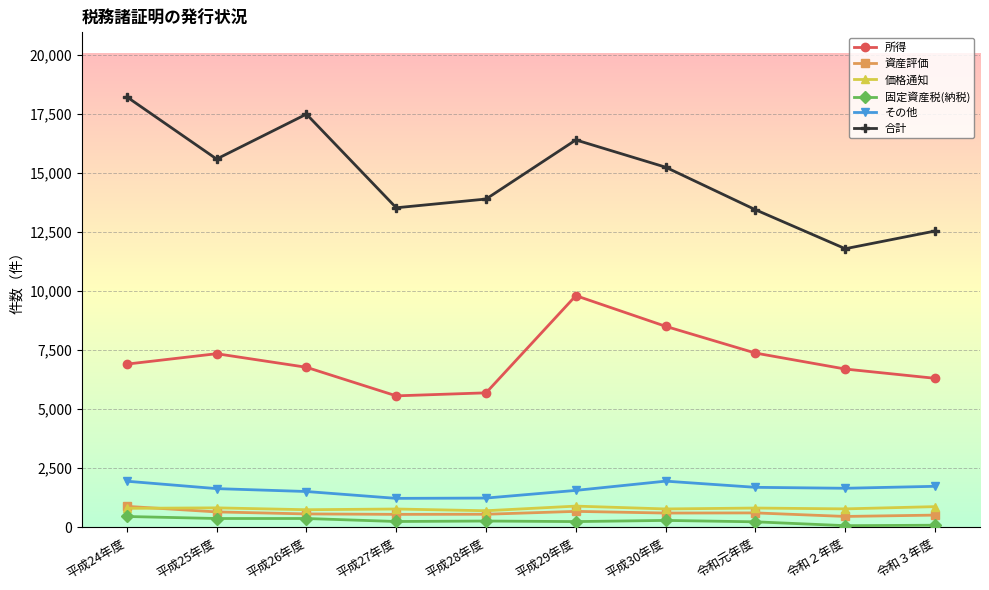

How many values in the 価格通知 series are below 792?

5